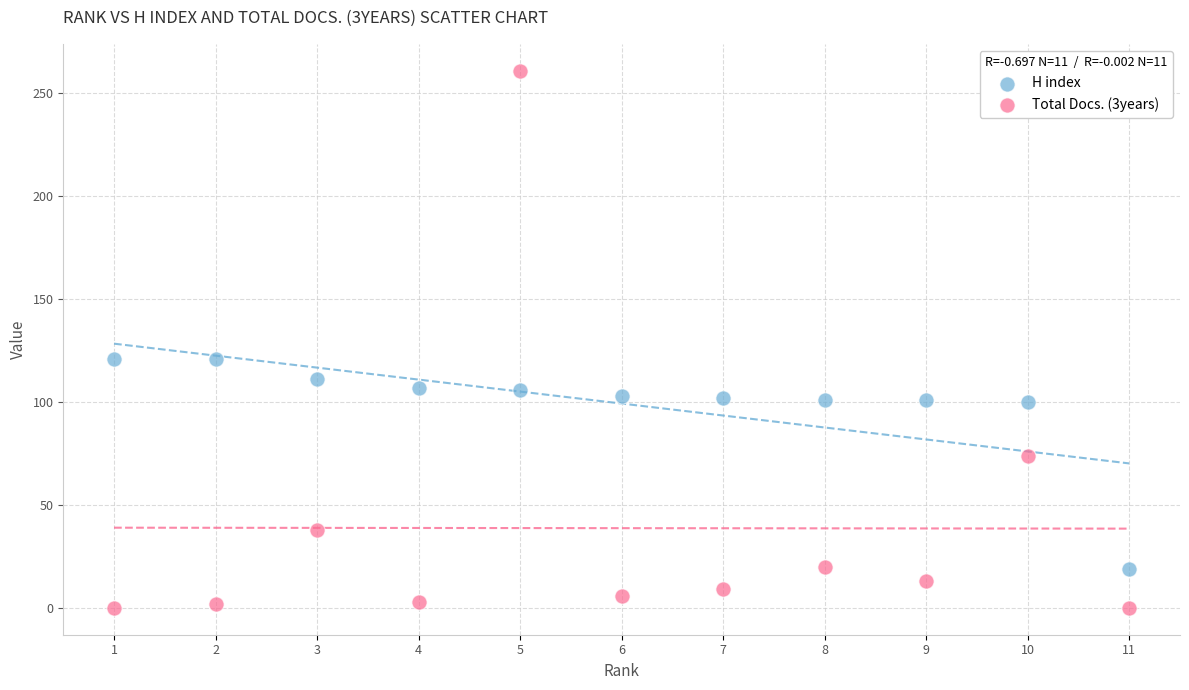

Which series has the largest Y range (max minus min)?

Total Docs. (3years)